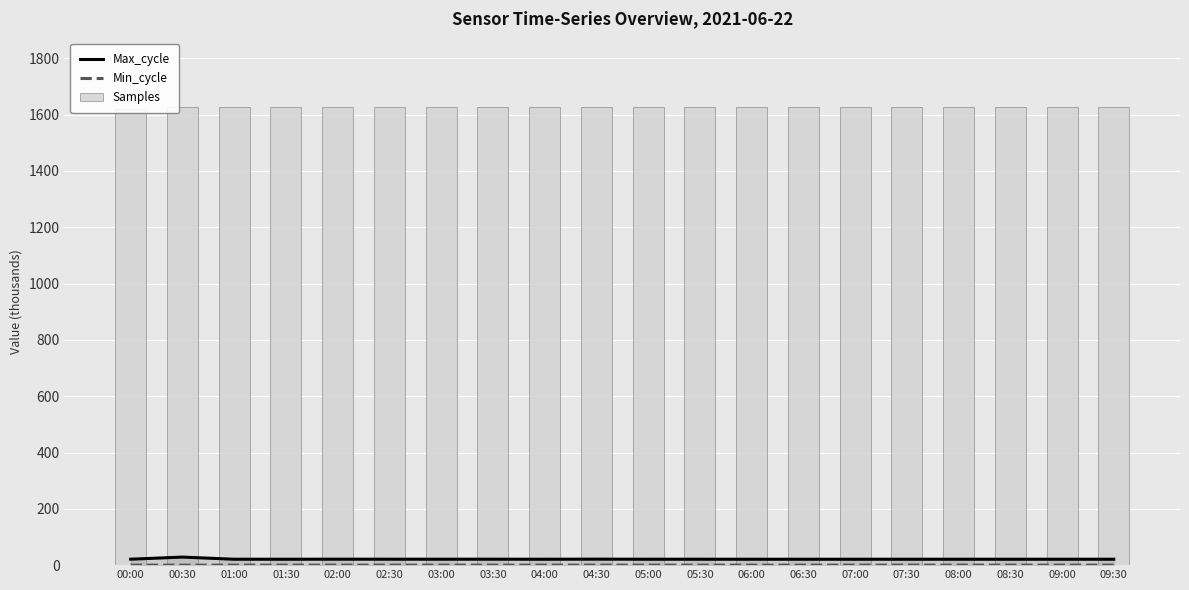

What are all the series names shown in the legend?

Max_cycle, Min_cycle, Samples